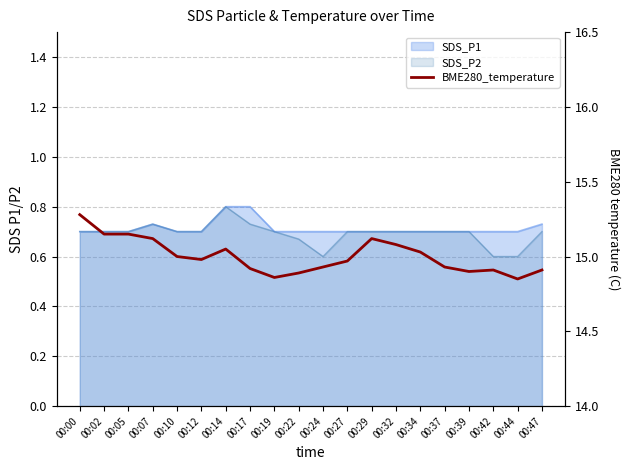

Reading left to right, extract all data points from this chart.

00:00=15.3	00:02=15.2	00:05=15.2	00:07=15.1	00:10=15.0	00:12=15.0	00:14=15.1	00:17=14.9	00:19=14.9	00:22=14.9	00:24=14.9	00:27=15.0	00:29=15.1	00:32=15.1	00:34=15.0	00:37=14.9	00:39=14.9	00:42=14.9	00:44=14.8	00:47=14.9